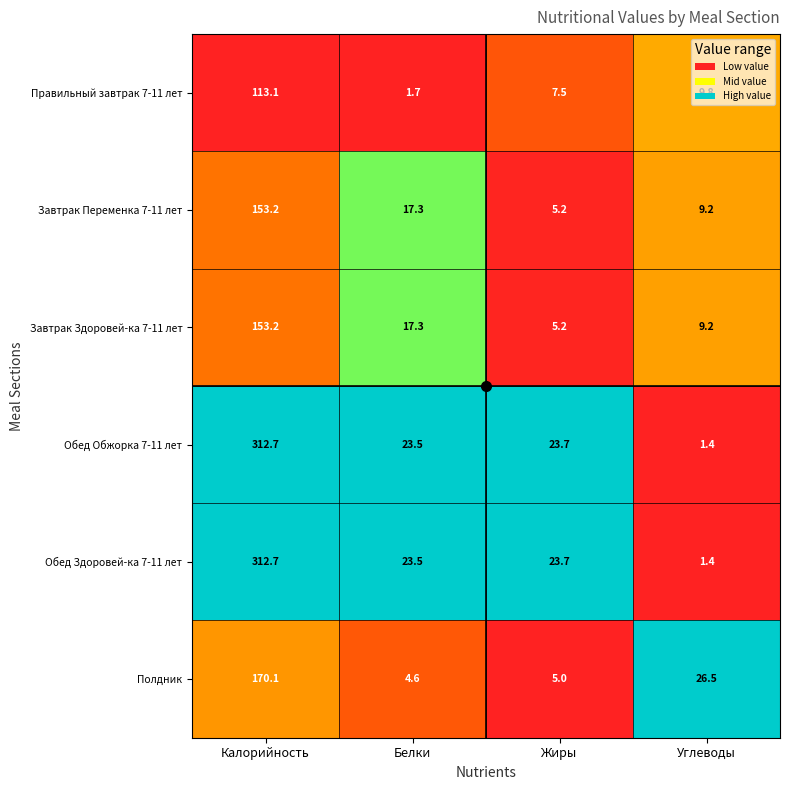

What is the difference between the highest and lowest values at Углеводы?

25.1